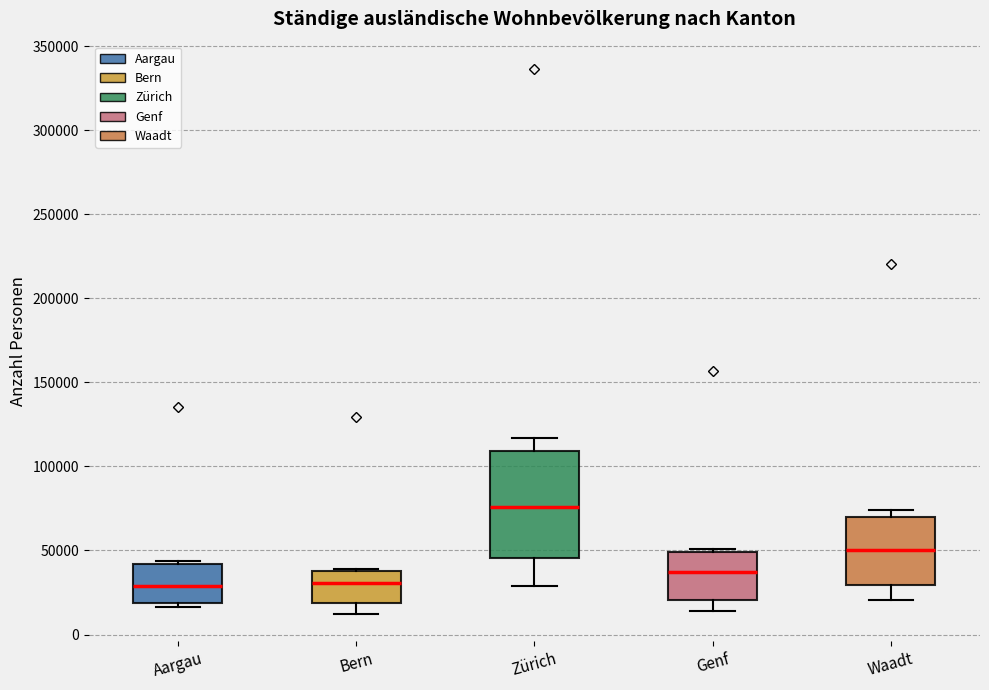

Which box is the tallest, from its lower edge to its upper edge?

Zürich